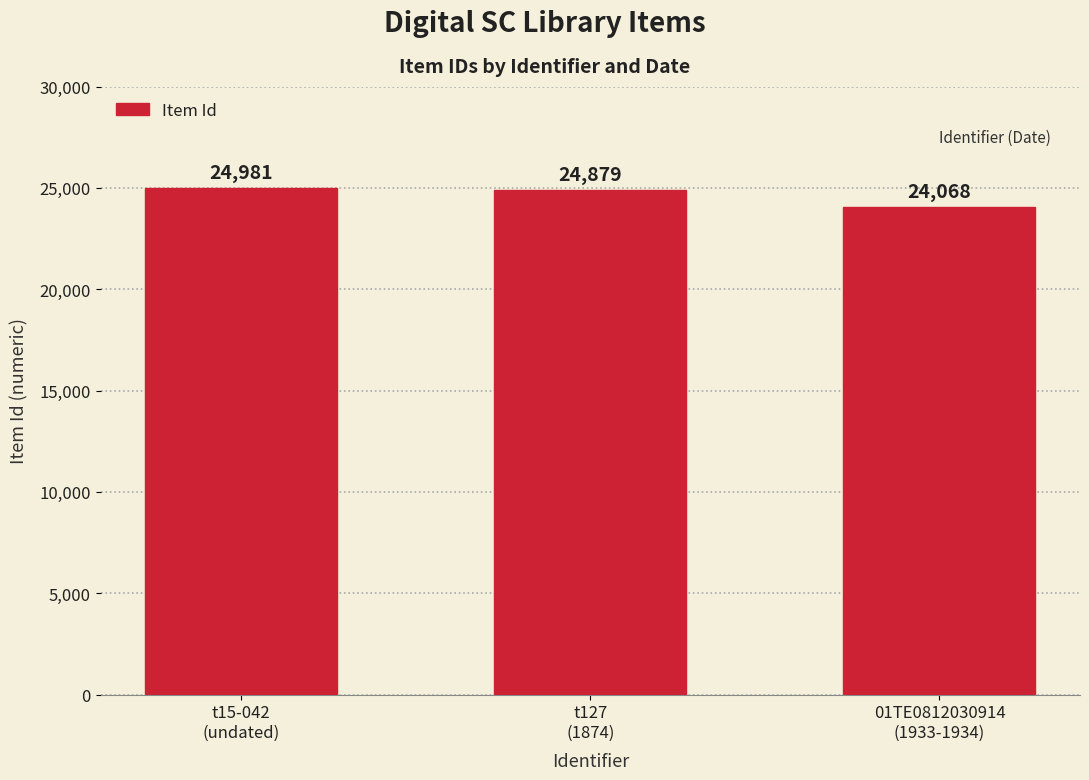

How many bars are there in total?

3